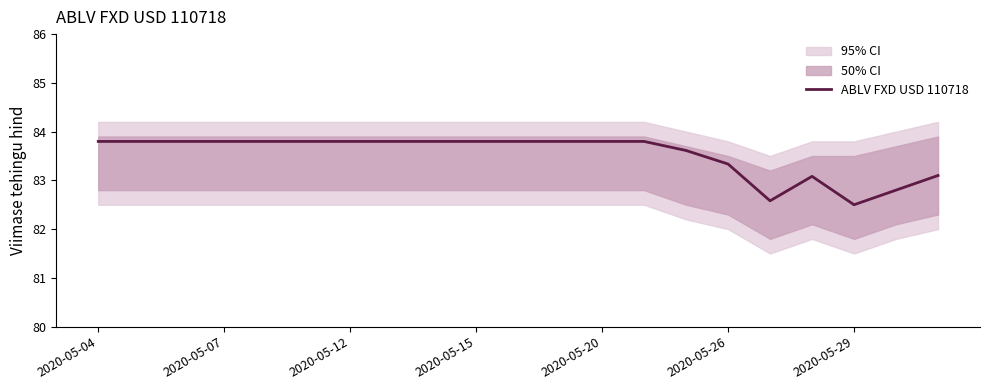

Reading left to right, list all the values displayed in this chart.

83.8	83.8	83.8	83.8	83.8	83.8	83.8	83.8	83.8	83.8	83.8	83.8	83.8	83.8	83.6	83.3	82.6	83.1	82.5	82.8	83.1